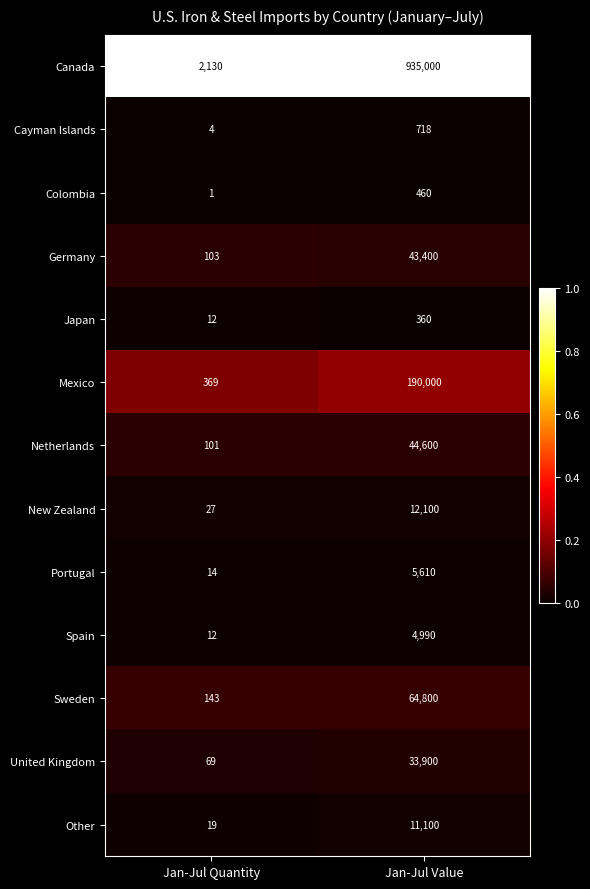

What is the total value across all series at Jan-Jul Quantity?

3004